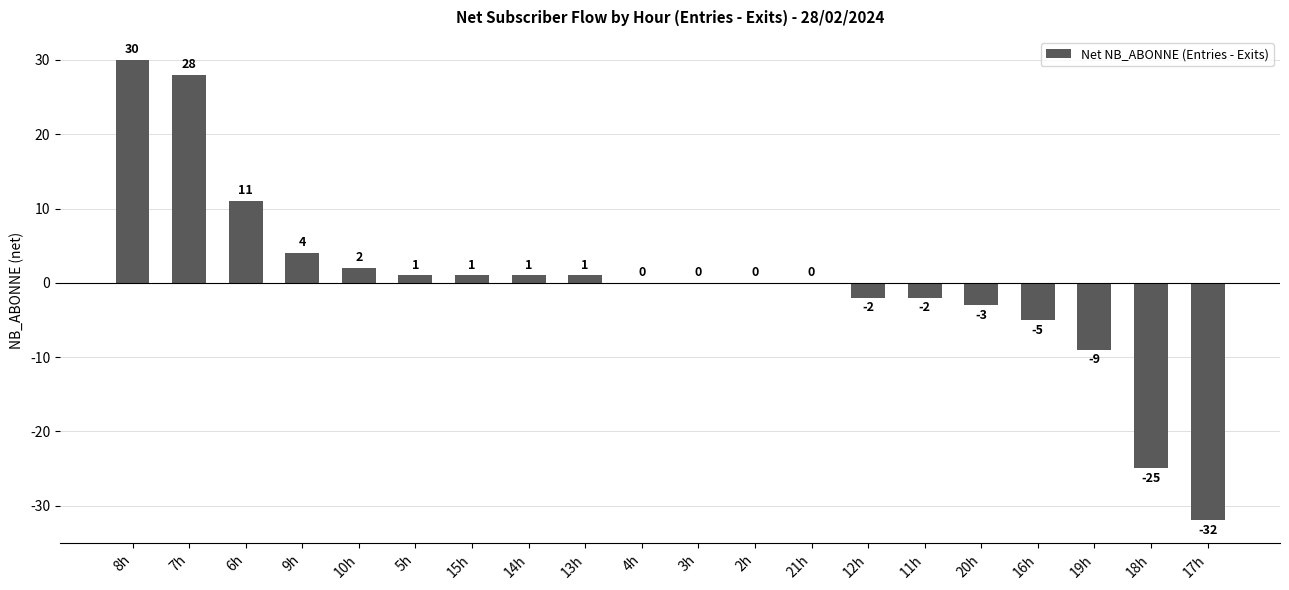

True or false: the data shows 28 at 7h.

True